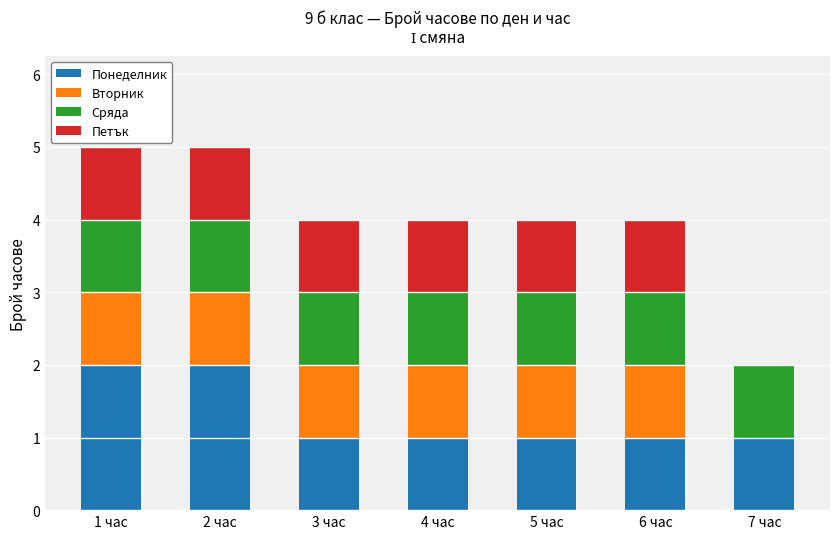

What is the total value across all series at 4 час?

4